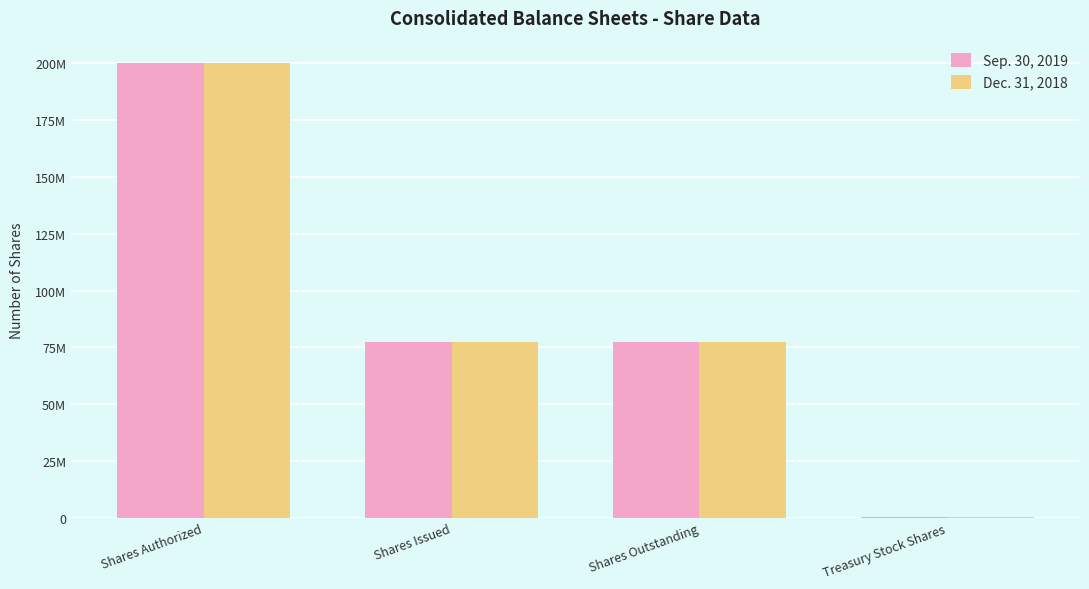

What is the greatest value displayed?

200000000